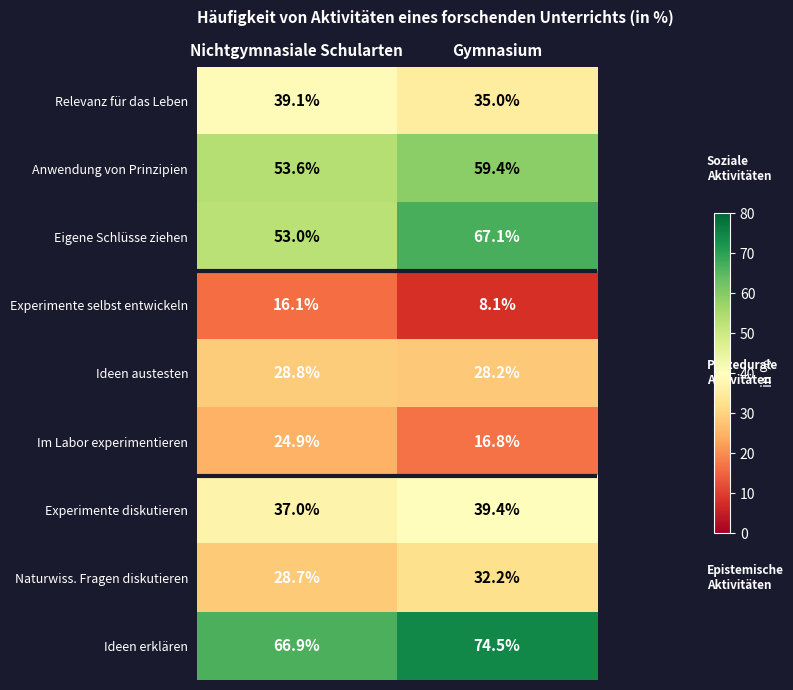

At which category is the sum across all series the highest?

Gymnasium